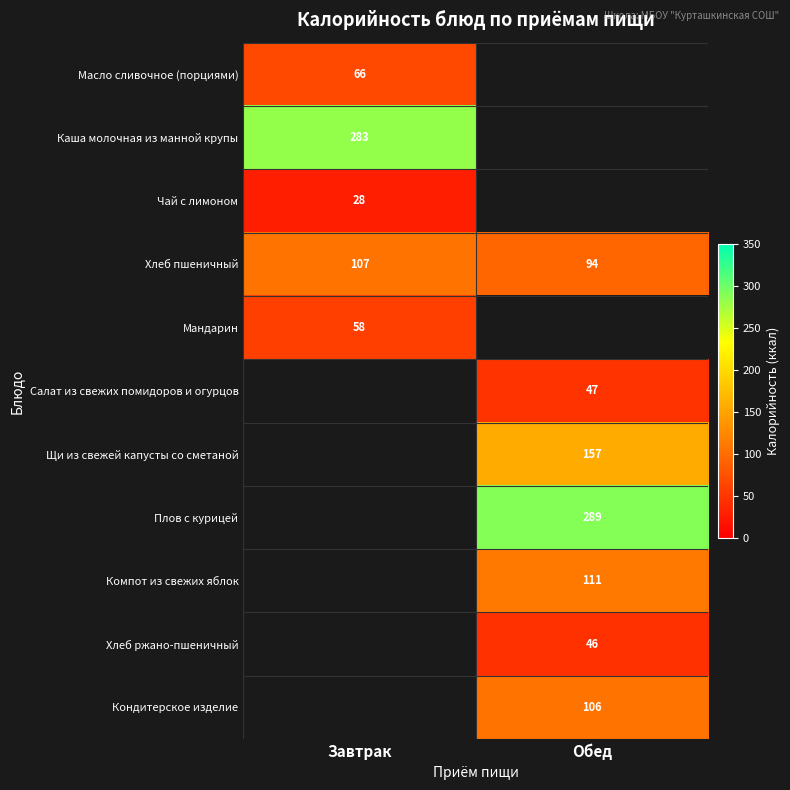

What is the minimum value shown in the chart?

27.9